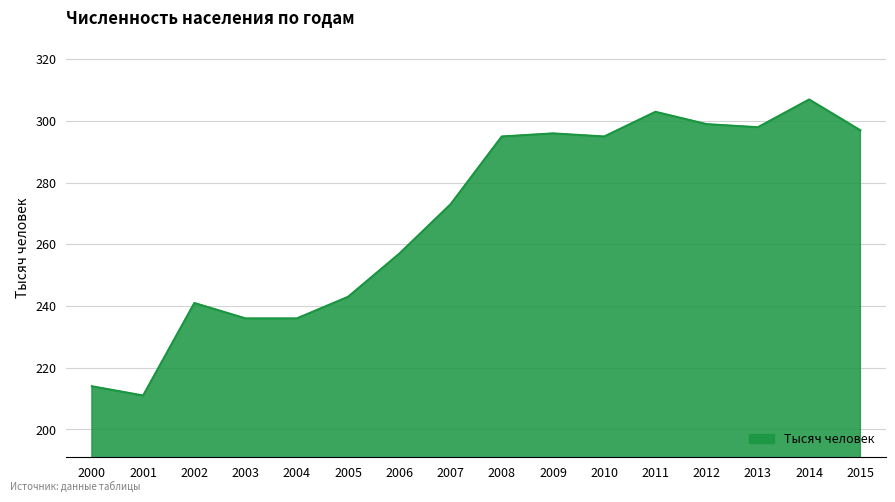

Where is the first local maximum?

2002